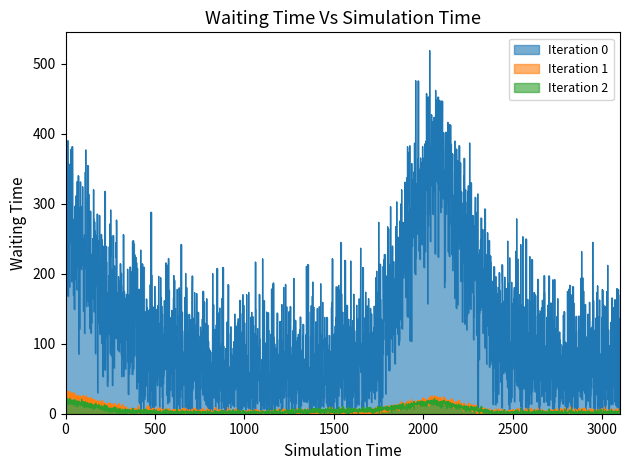

Reading left to right, extract all data points from this chart.

Iteration 0: 279.6	118.6	71.7	42.0	56.3	84.8	377.0	110.0	68.0	58.5
Iteration 1: 27.8	4.1	2.1	0.4	0.9	1.8	20.3	0.2	2.1	2.1
Iteration 2: 18.0	3.0	0.3	0.0	3.6	4.9	17.0	0.2	0.2	0.3